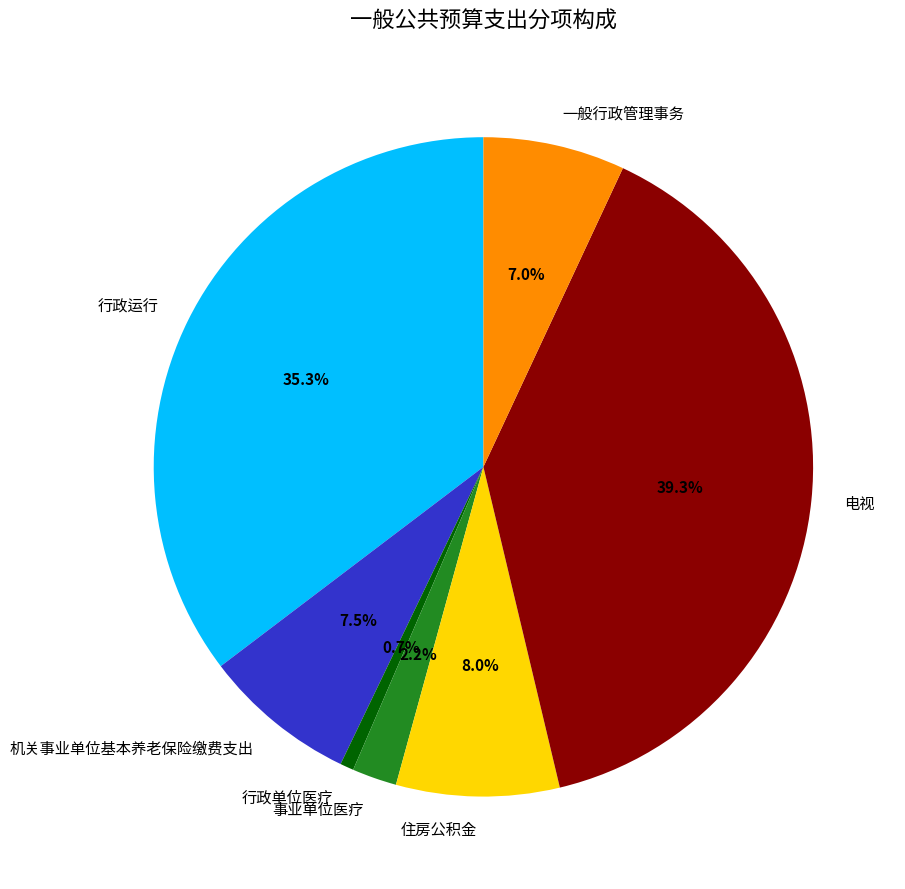

Is the sum of 一般行政管理事务 and 行政单位医疗 greater than half?

No